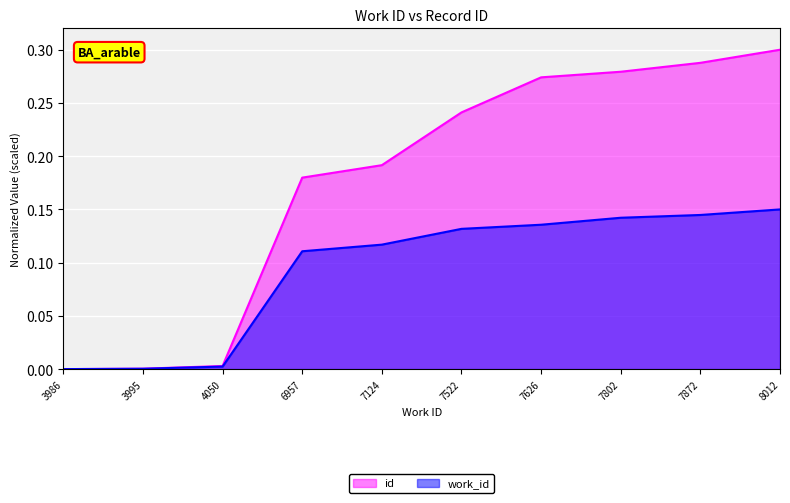

How many data points does each series have?

10